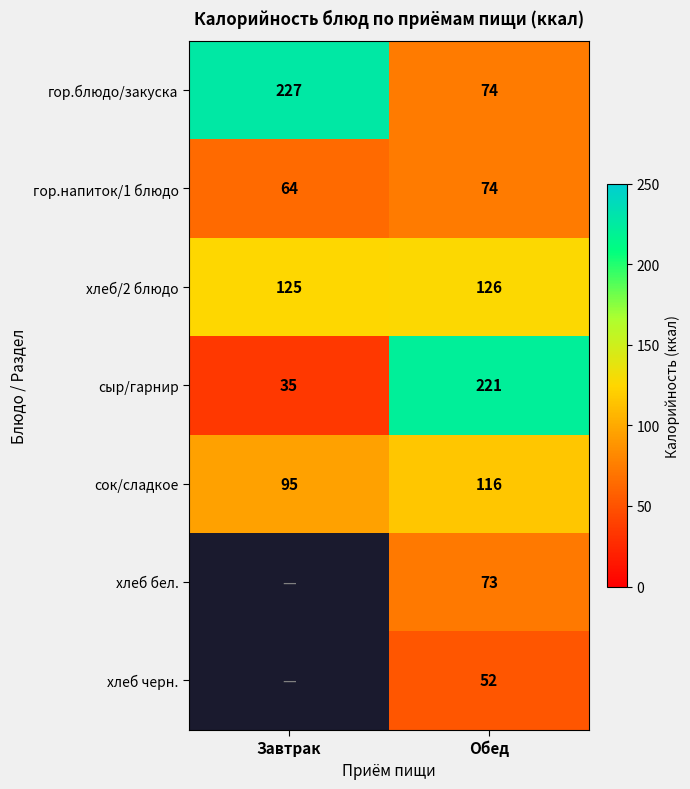

What is the sum of the гор.напиток/1 блюдо values at Завтрак and Обед?

138